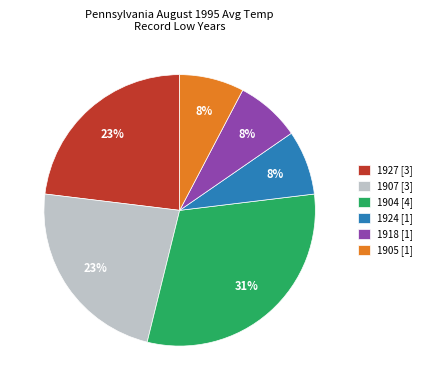

What percentage is the 1927 slice, to the nearest percent?

23%